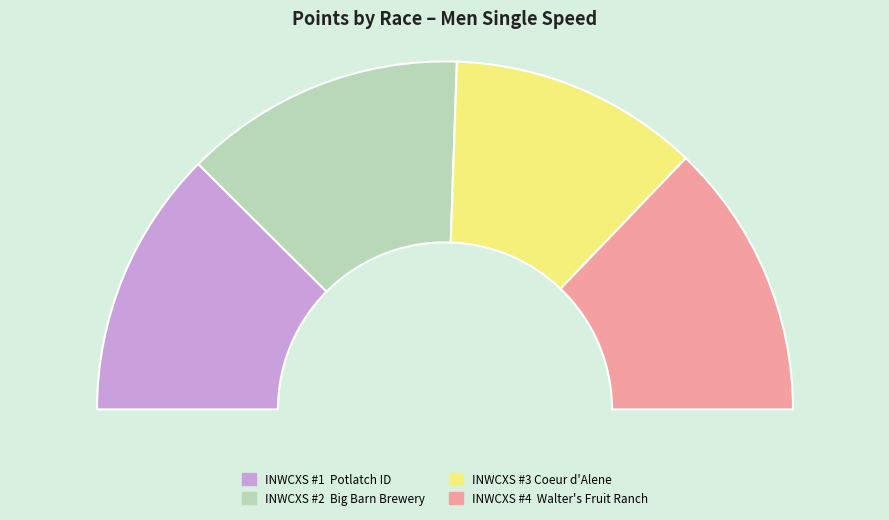

To the nearest percent, what is the combined percentage of INWCXS #4  Walter's Fruit Ranch and INWCXS #1  Potlatch ID?

51%